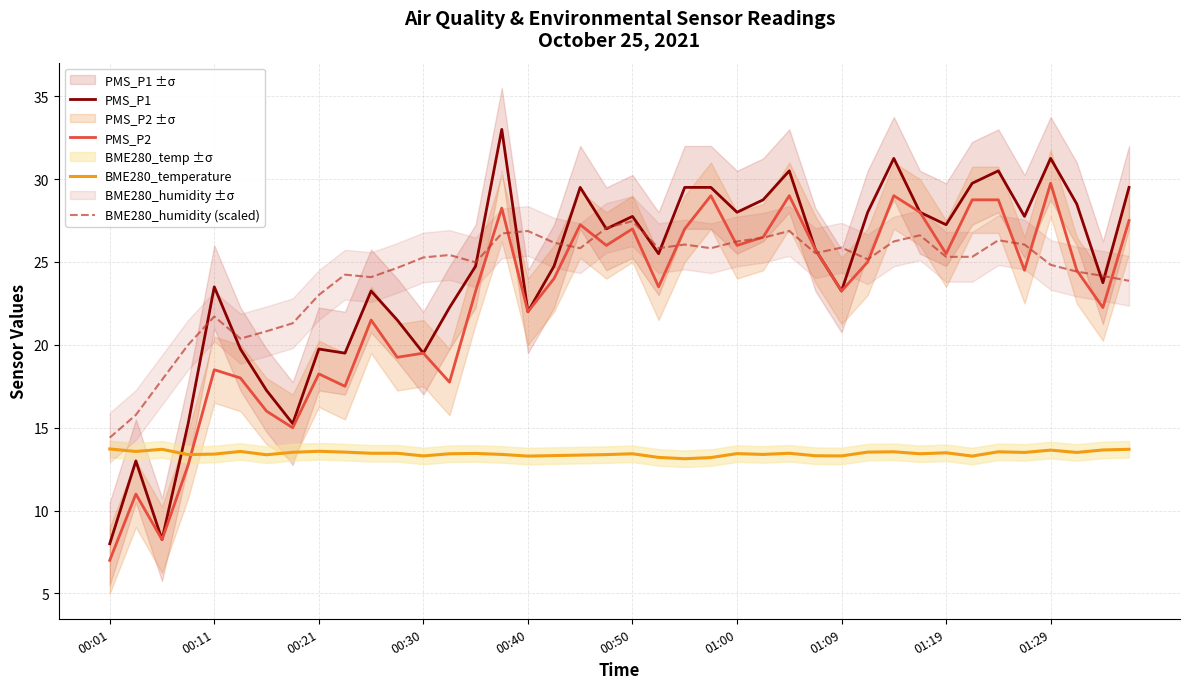

What is the value of the BME280_temperature point at the 21st from the left?

13.4